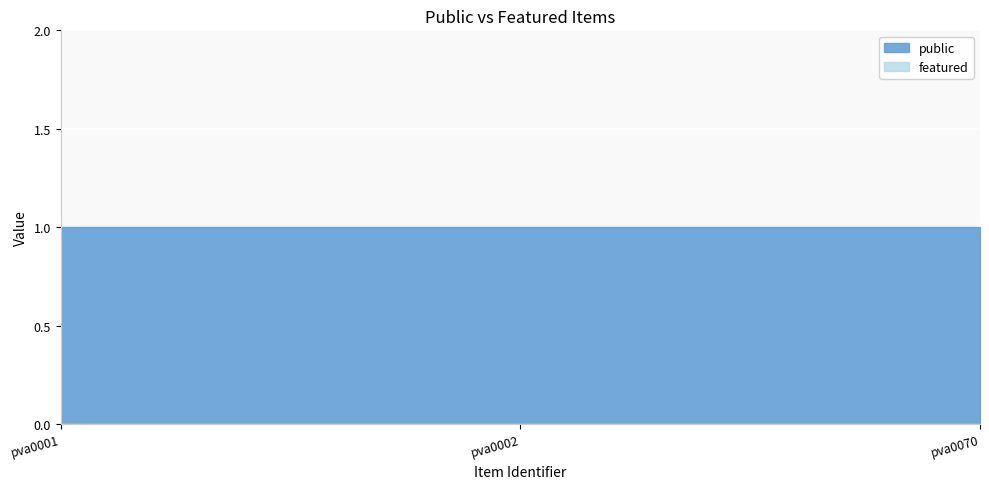

Is it true that featured equals 0 at pva0002?

True